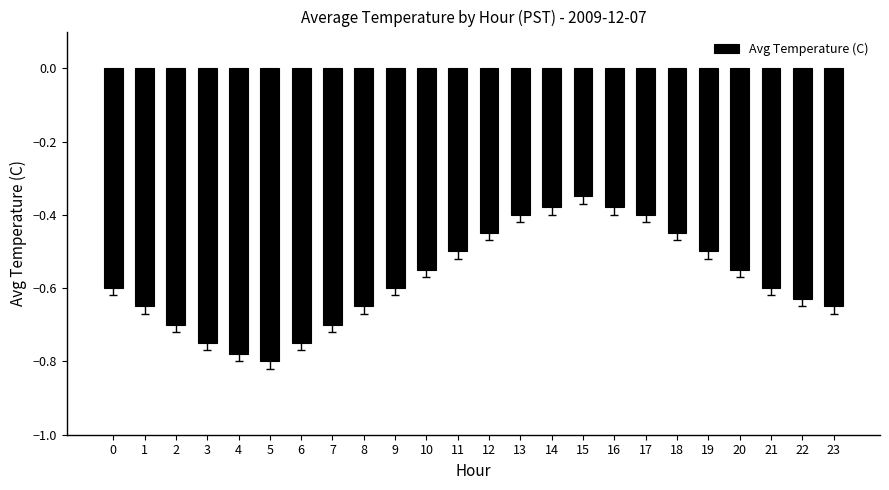

What is the difference between the values at 6 and 18?

0.3